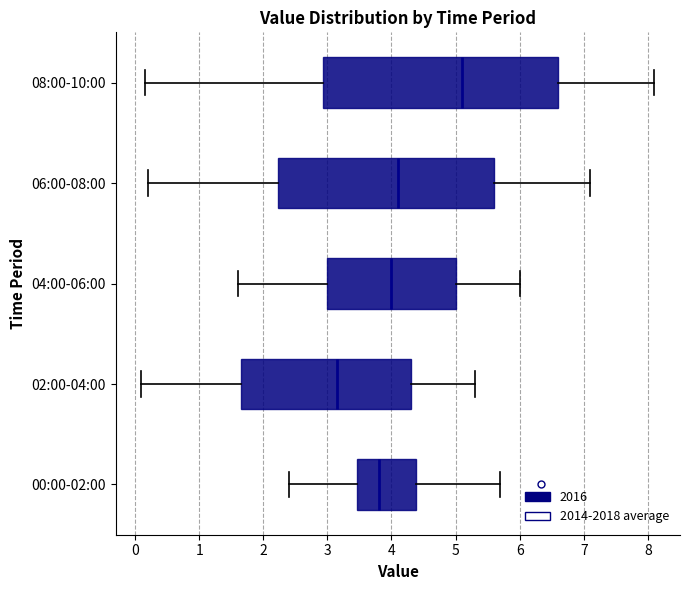

Reading bottom to top, transcribe this box plot: for each box, give where its median line is, the range the box spans, and where its two whiskers end, as read against the x-axis. The values are not printed on the chart, so give them approximately, as read against the axis.

00:00-02:00: median 3.8, box 3.5 to 4.4, whiskers 2.4 to 5.7
02:00-04:00: median 3.2, box 1.7 to 4.3, whiskers 0.1 to 5.3
04:00-06:00: median 4.0, box 3.0 to 5.0, whiskers 1.6 to 6.0
06:00-08:00: median 4.1, box 2.2 to 5.6, whiskers 0.2 to 7.1
08:00-10:00: median 5.1, box 2.9 to 6.6, whiskers 0.2 to 8.1